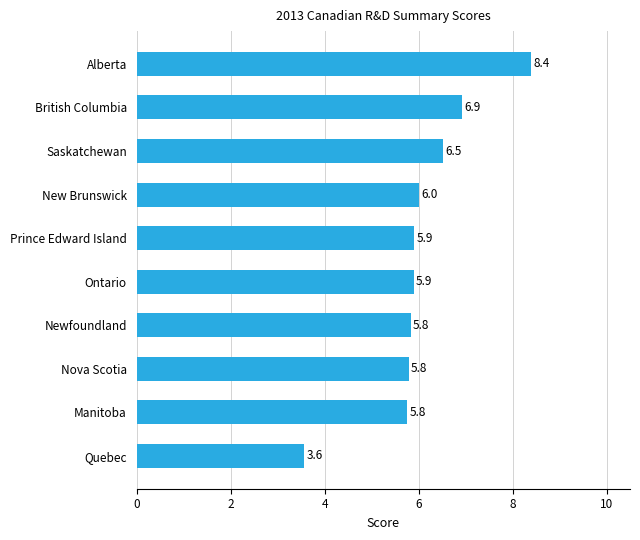

At which category does the chart reach its minimum across all series?

Quebec